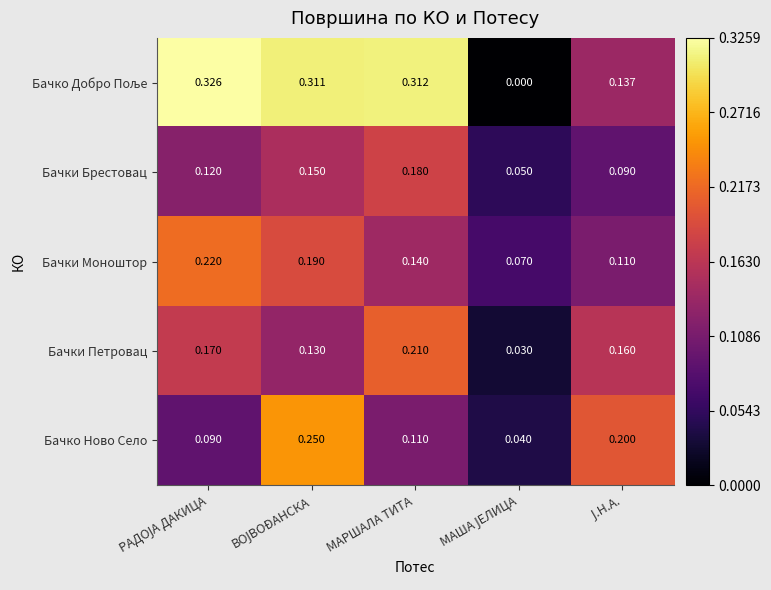

At which category does the chart reach its minimum across all series?

МАША ЈЕЛИЦА